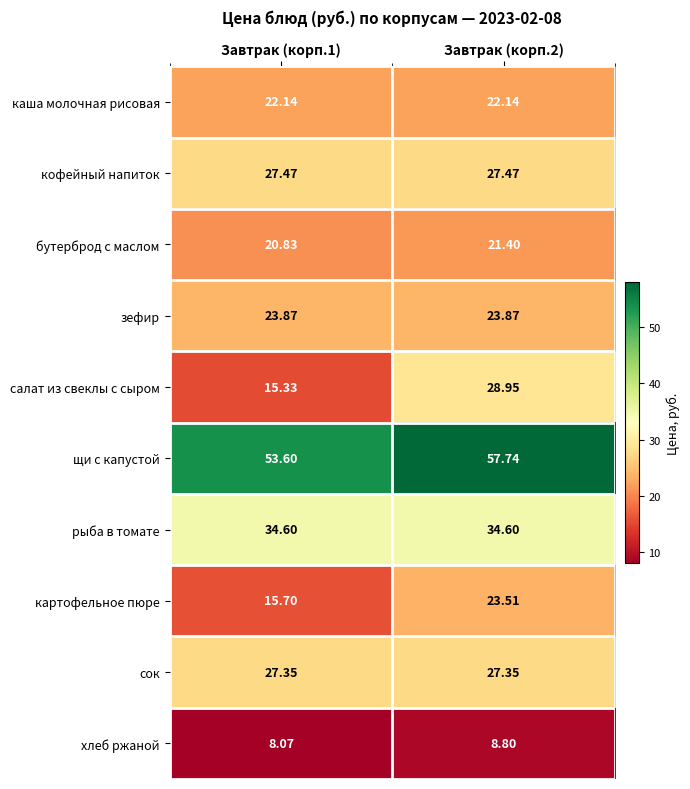

Rank the series by their maximum value, from highest to lowest.

щи с капустой, рыба в томате, салат из свеклы с сыром, кофейный напиток, сок, зефир, картофельное пюре, каша молочная рисовая, бутерброд с маслом, хлеб ржаной